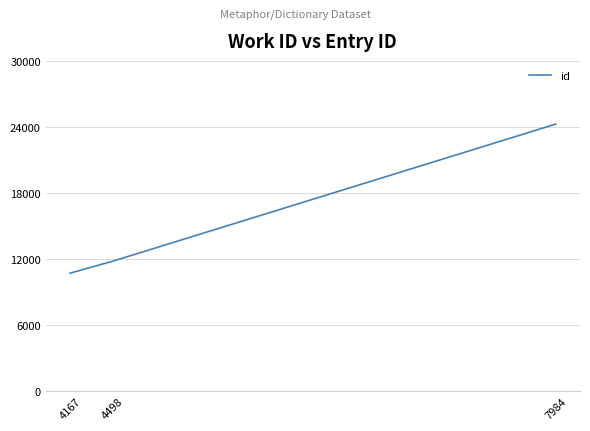

At which label is the value closest to 17525?

4498